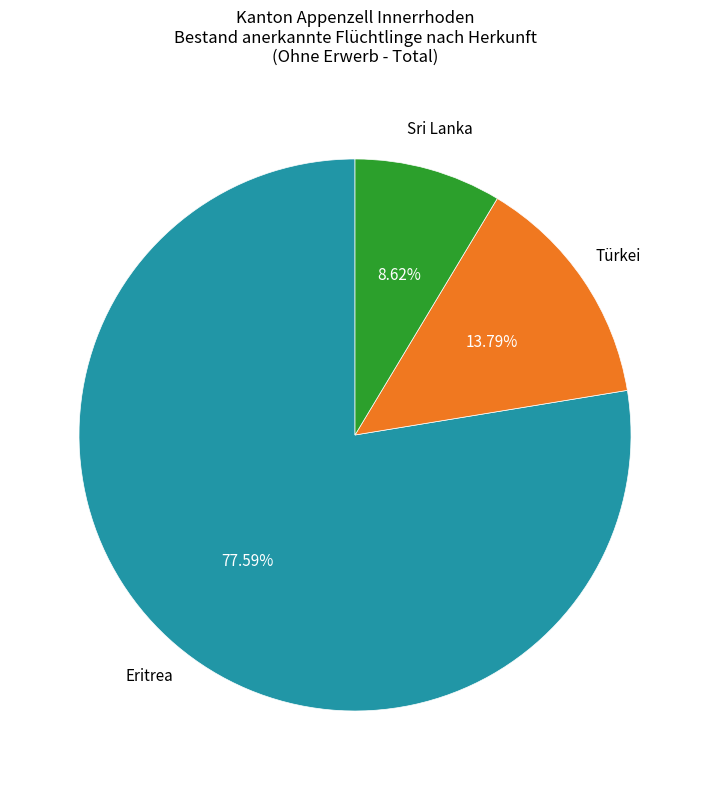

How many segments does this pie chart have?

3